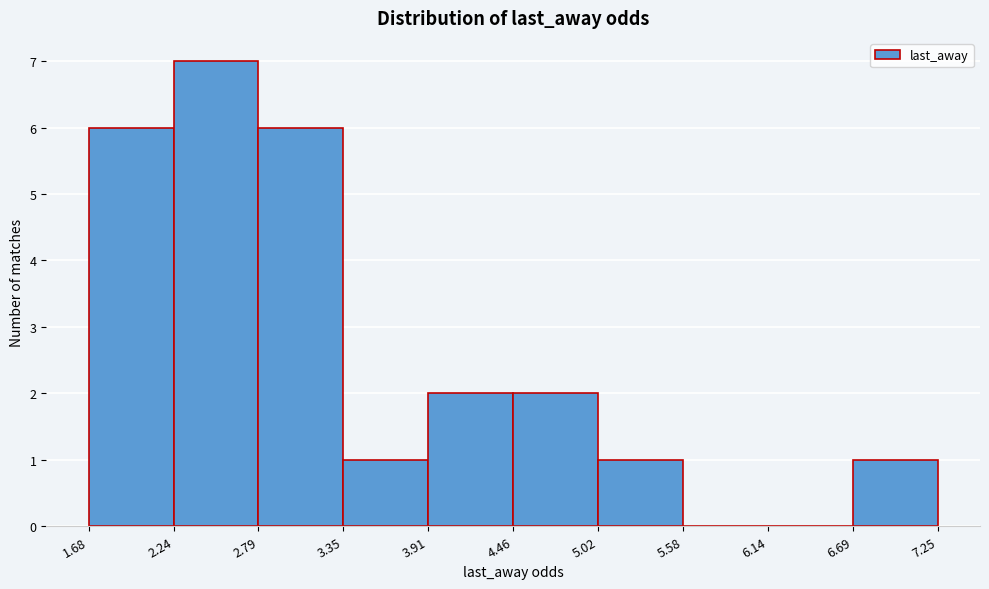

Over which range of the x-axis is the bar tallest?

2.24 to 2.79